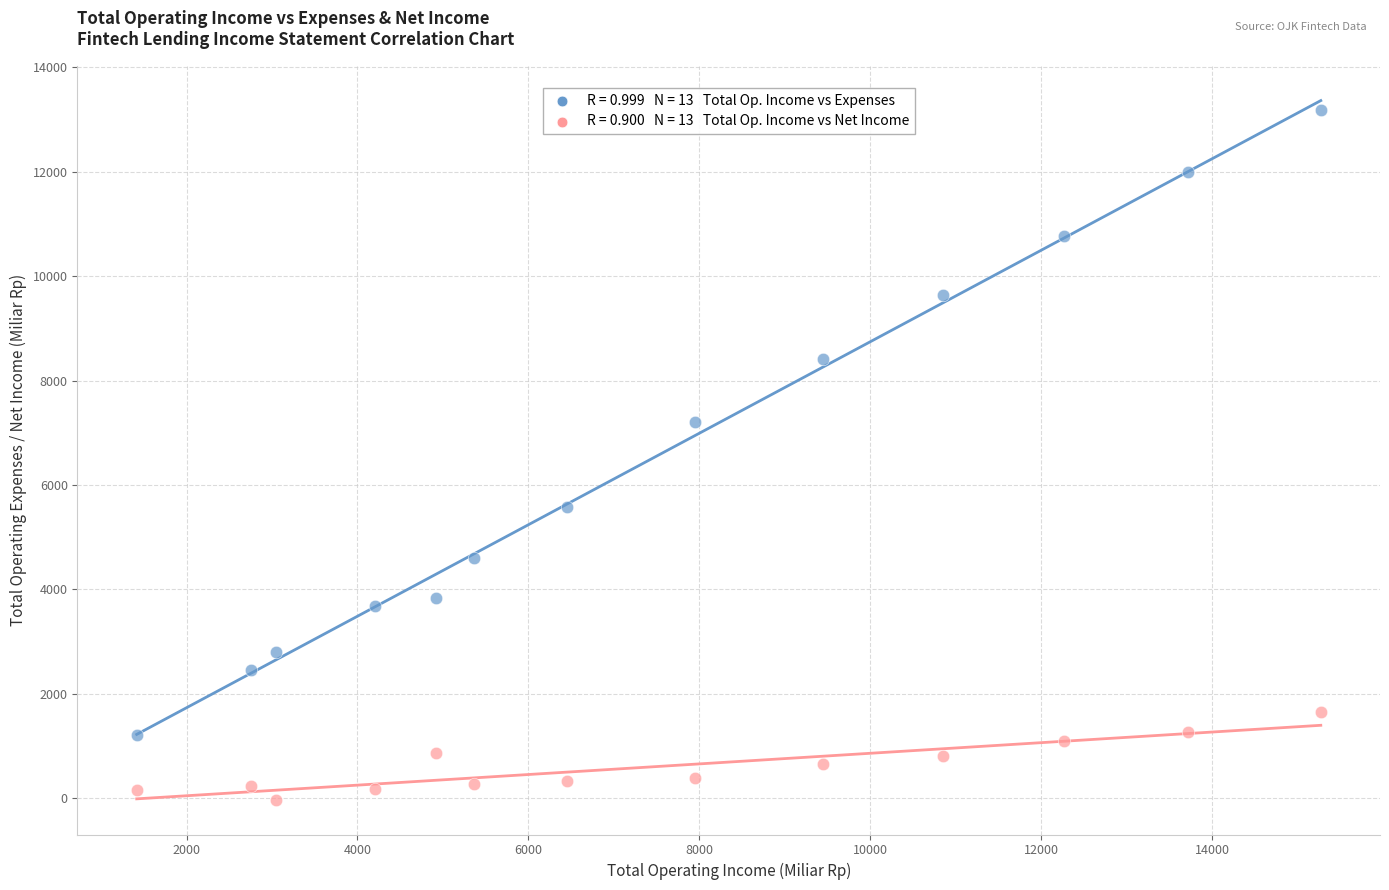

Across all series, what Y value is closest to 6576?

7206.7